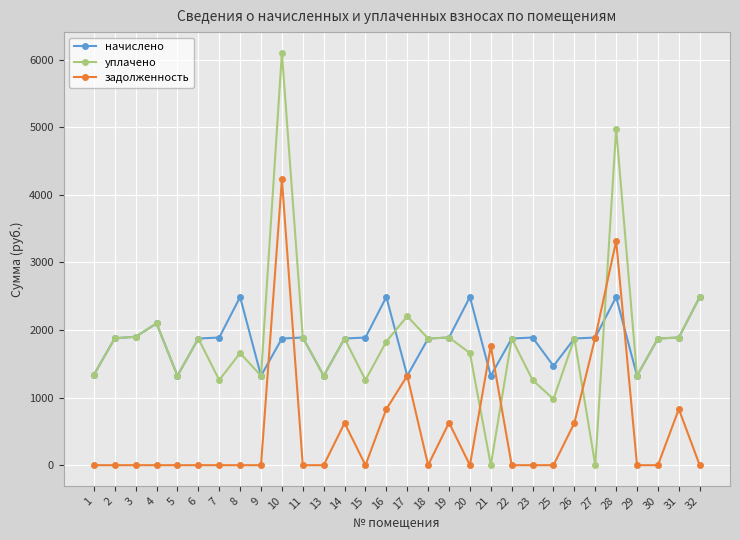

Where do начислено and задолженность first cross each other?

9 and 10